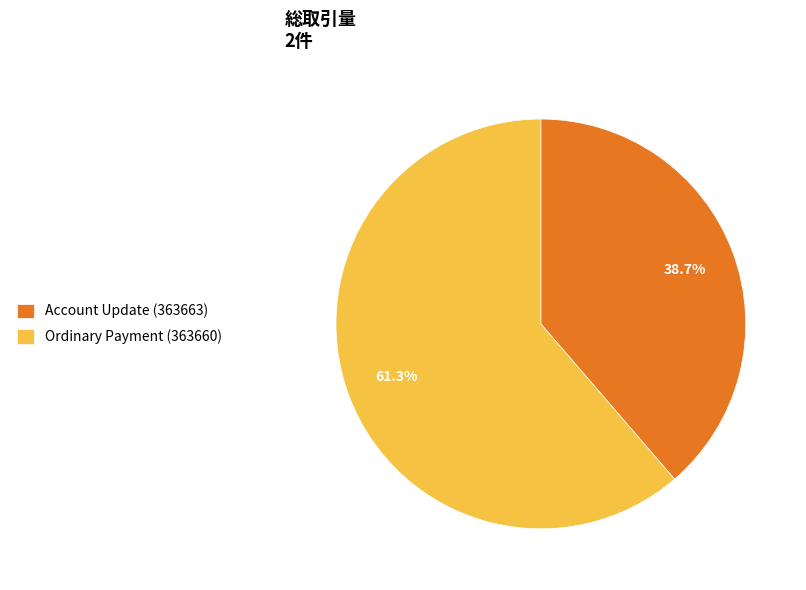

True or false: Ordinary Payment (363660) accounts for 76% of the total.

False